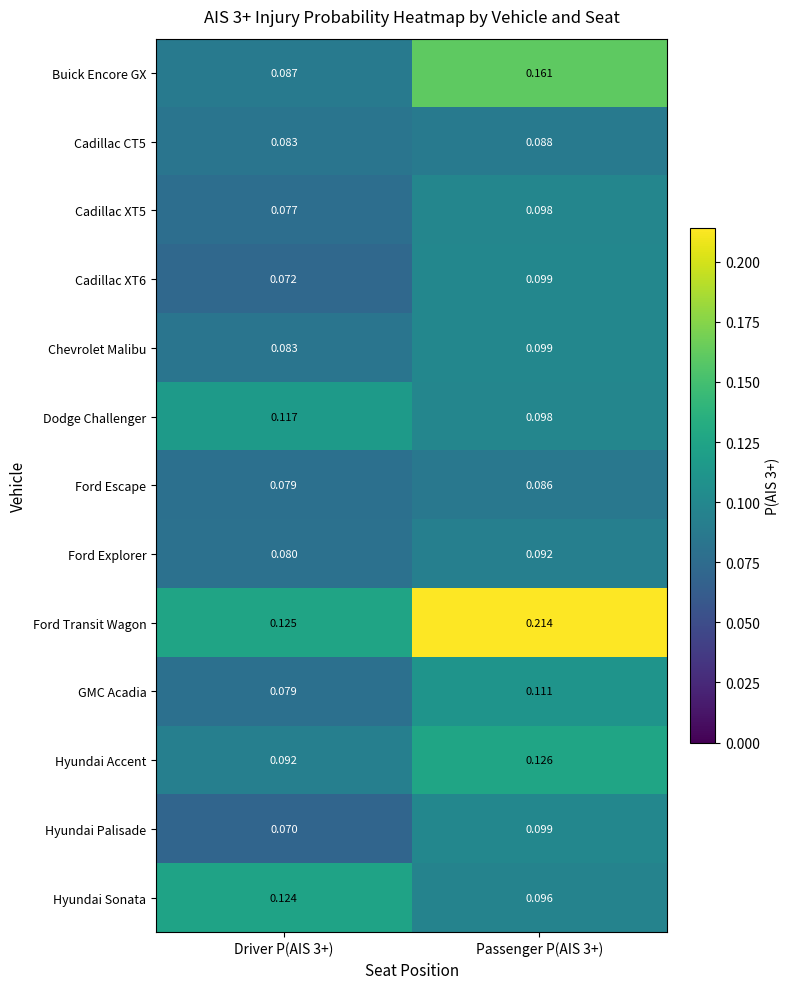

Is the value of Cadillac XT5 at Driver P(AIS 3+) greater than the value of Hyundai Sonata at Driver P(AIS 3+)?

No